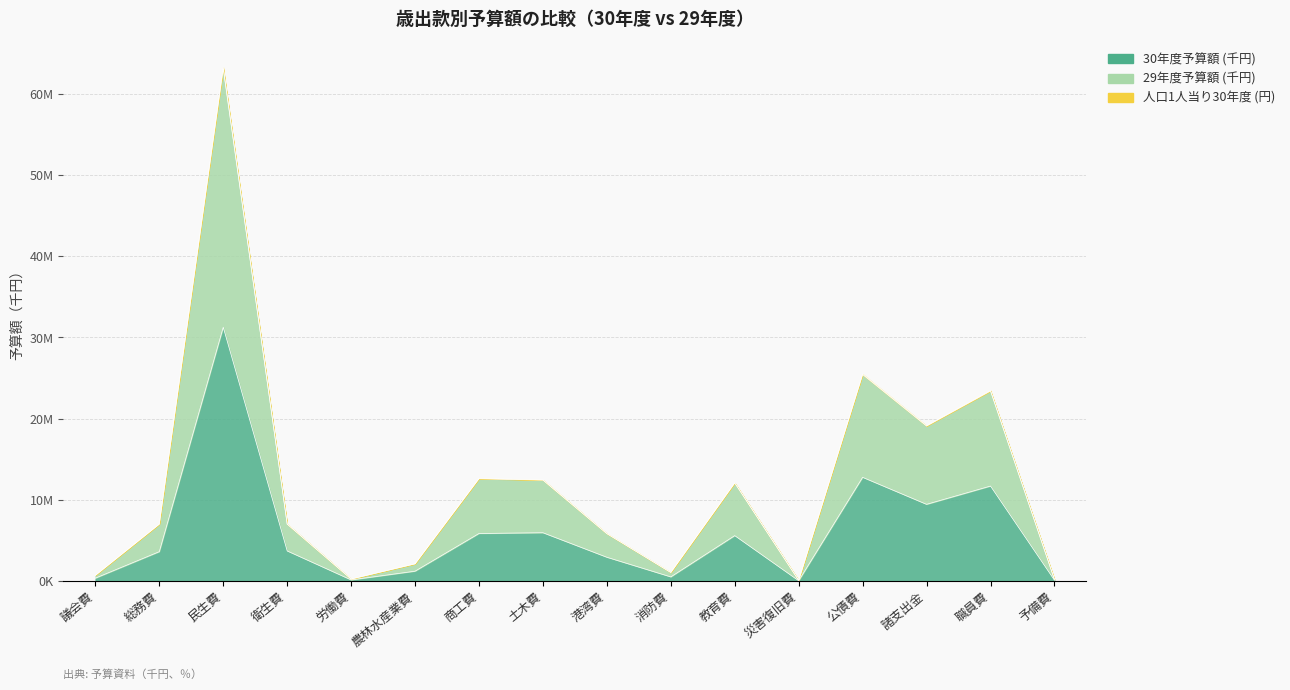

What are all the series names shown in the legend?

30年度予算額 (千円), 29年度予算額 (千円), 人口1人当り30年度 (円)